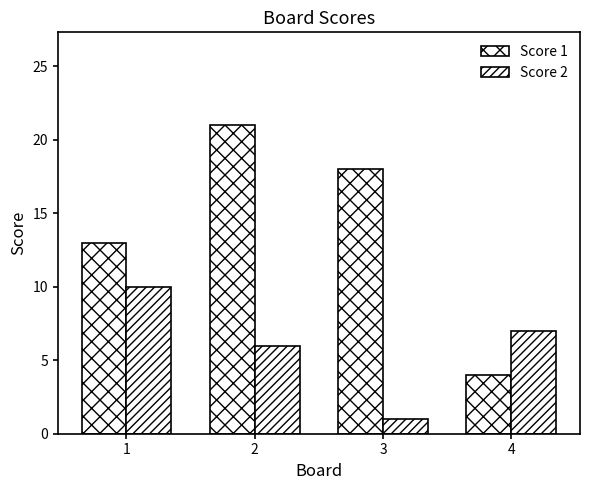

How many data points in Score 2 are less than 7?

2